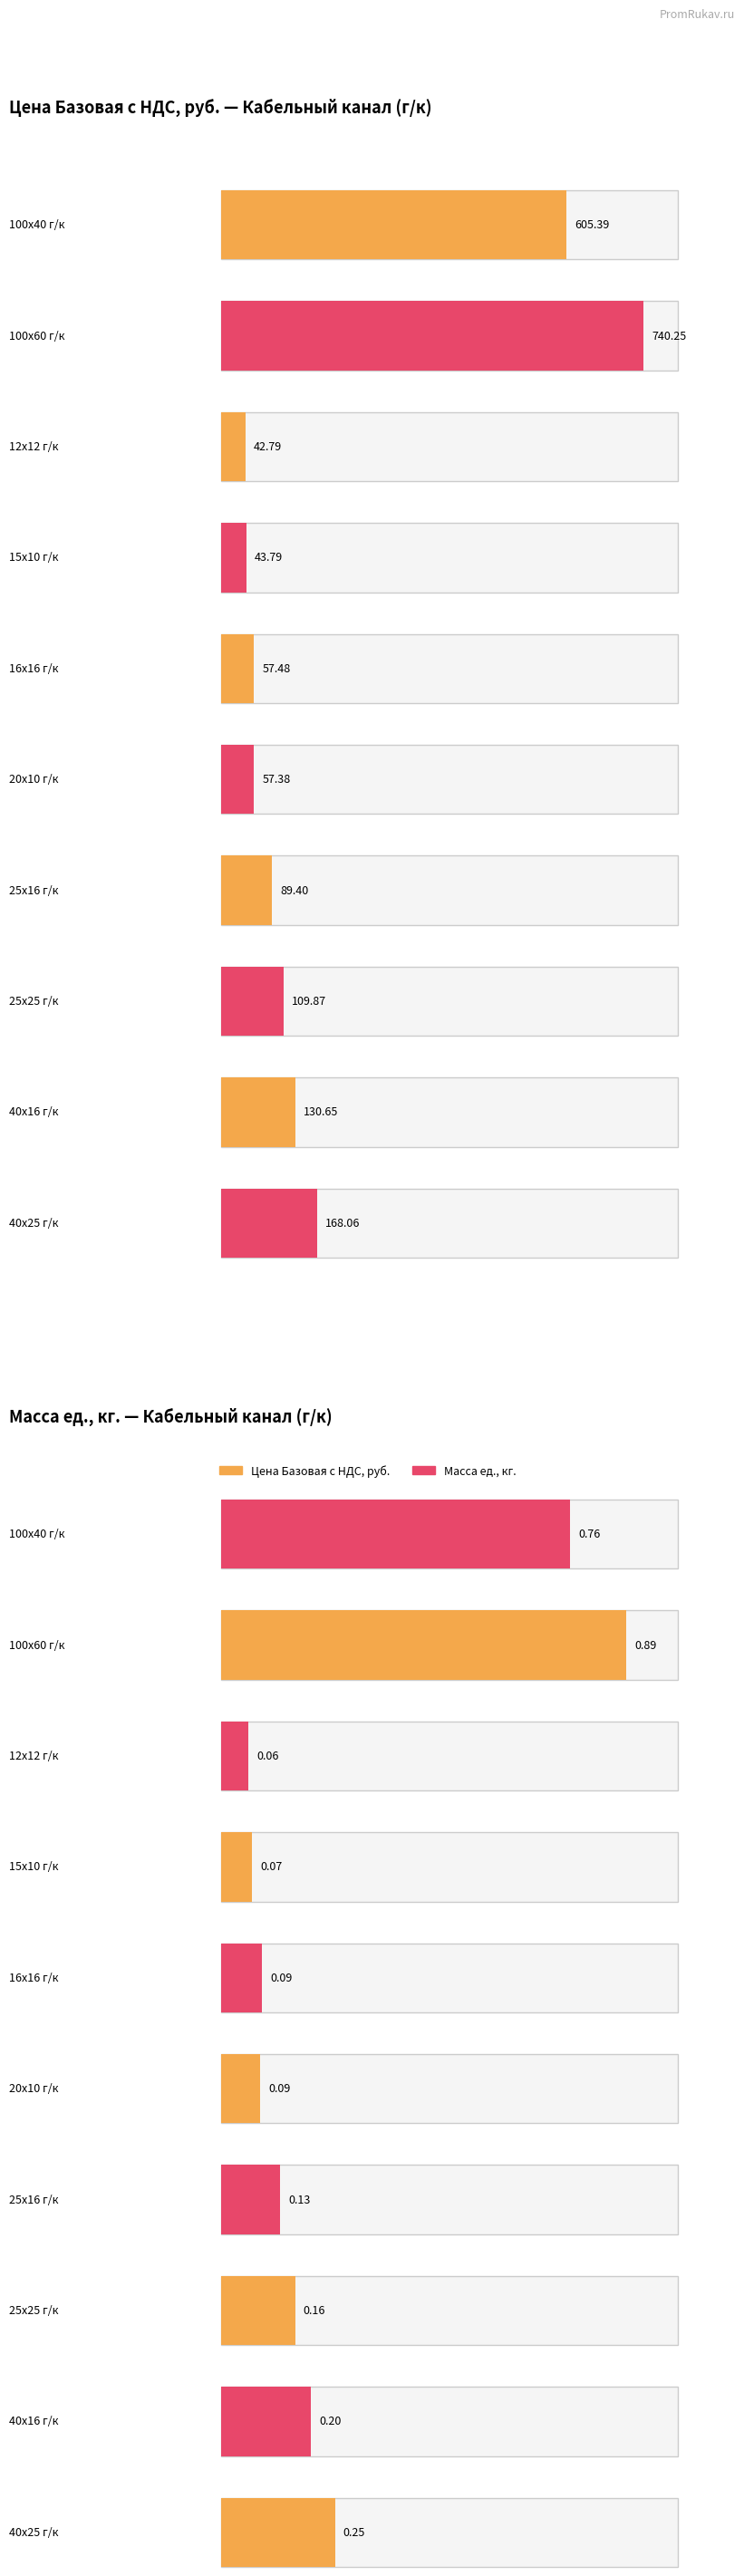

True or false: Цена Базовая c НДС, руб. has a value of 43.8 at 15х10 г/к.

True